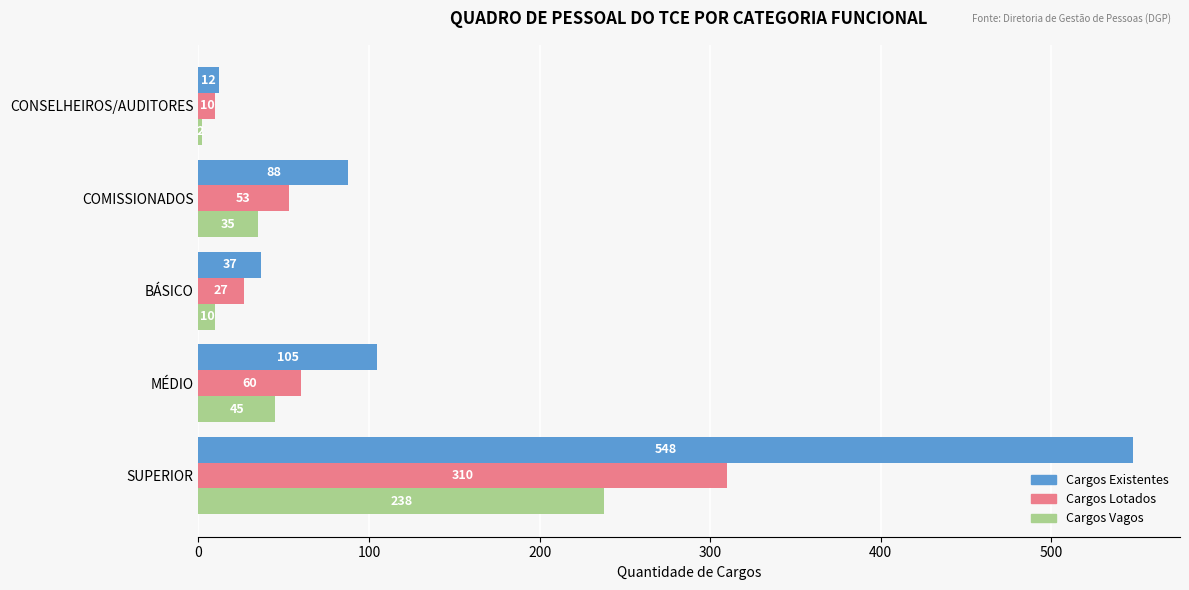

How many values in the Cargos Vagos series are below 35?

2